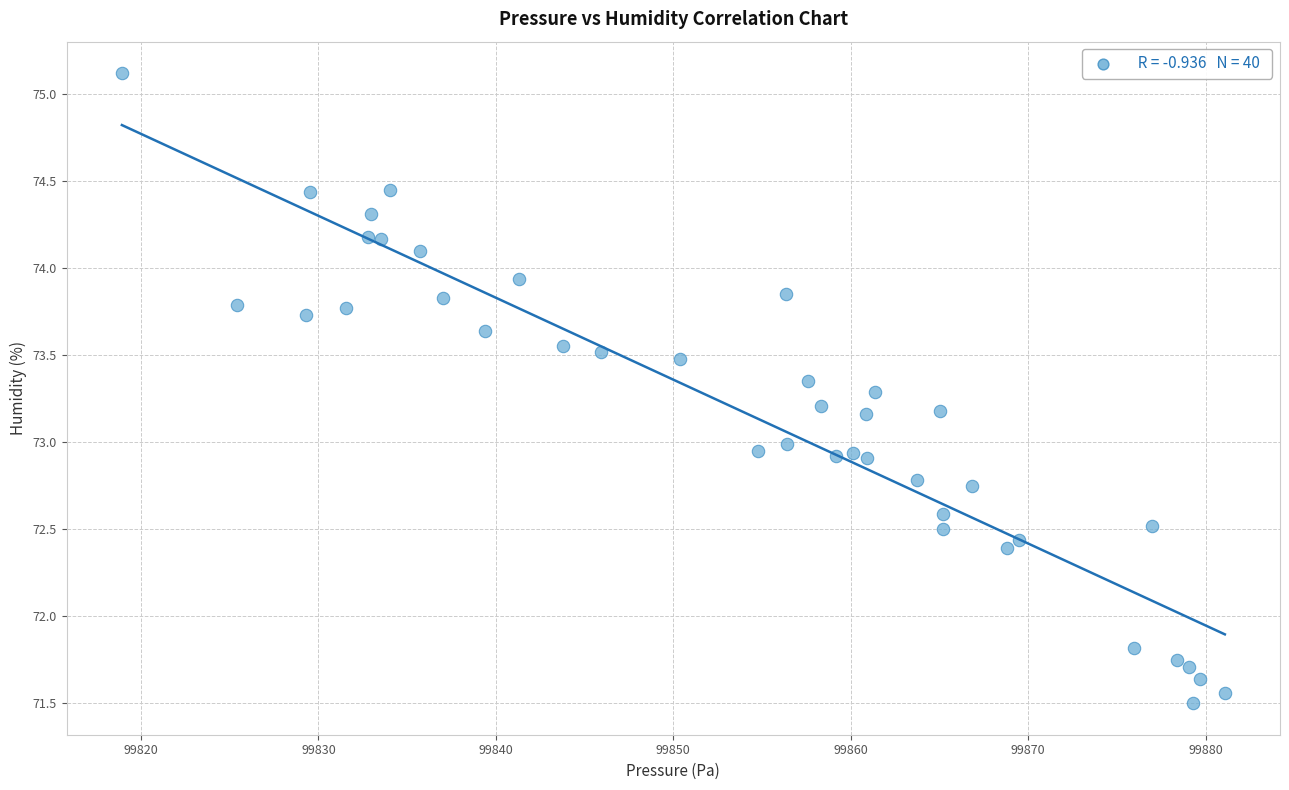

What is the range of X values (max minus min)?

62.2